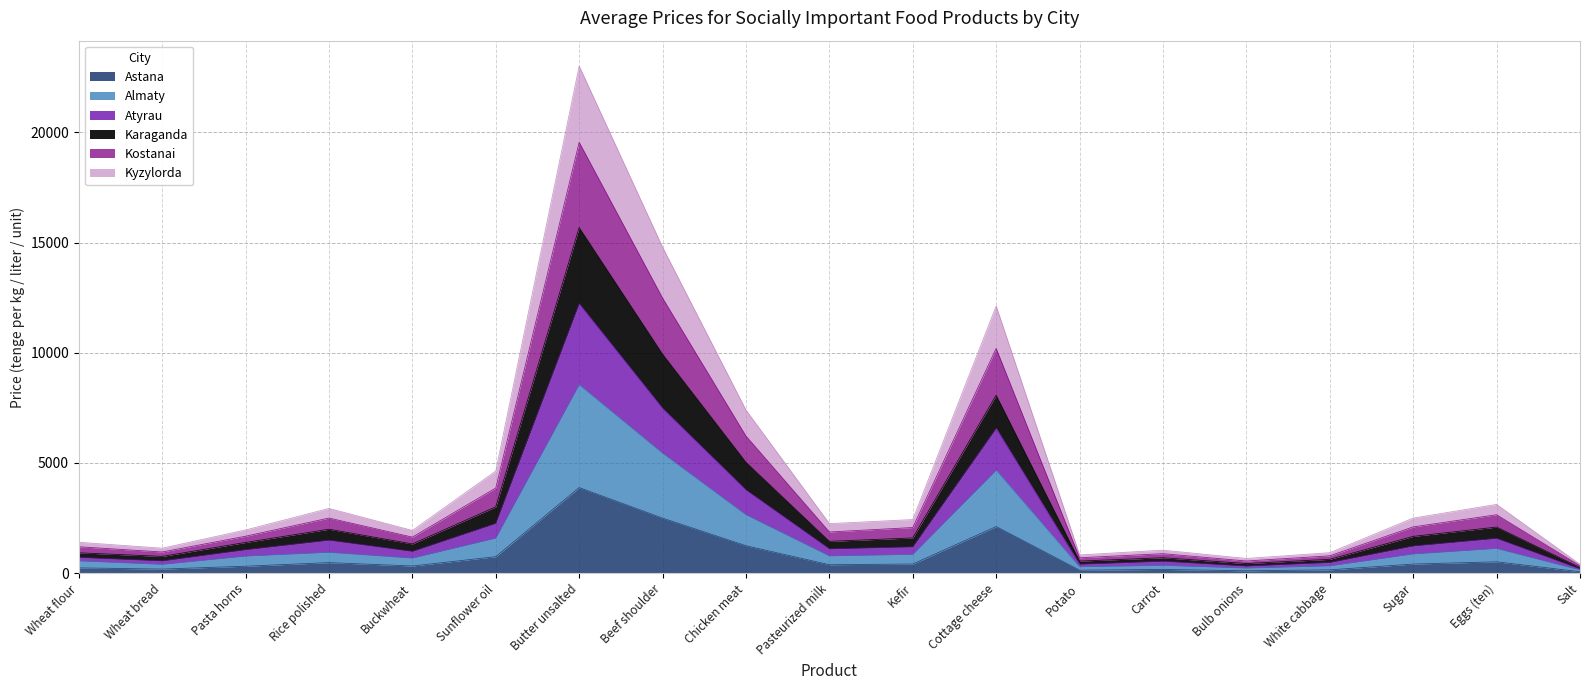

True or false: Karaganda and Kyzylorda cross at least once.

False